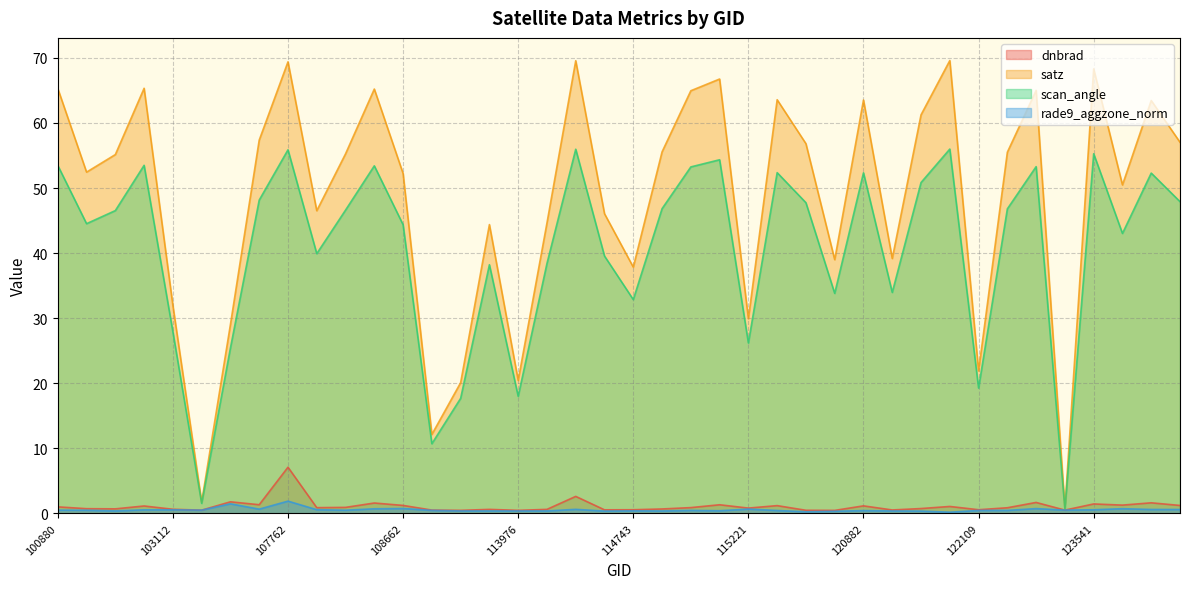

Is it true that scan_angle equals 23.2 at 122635?

False